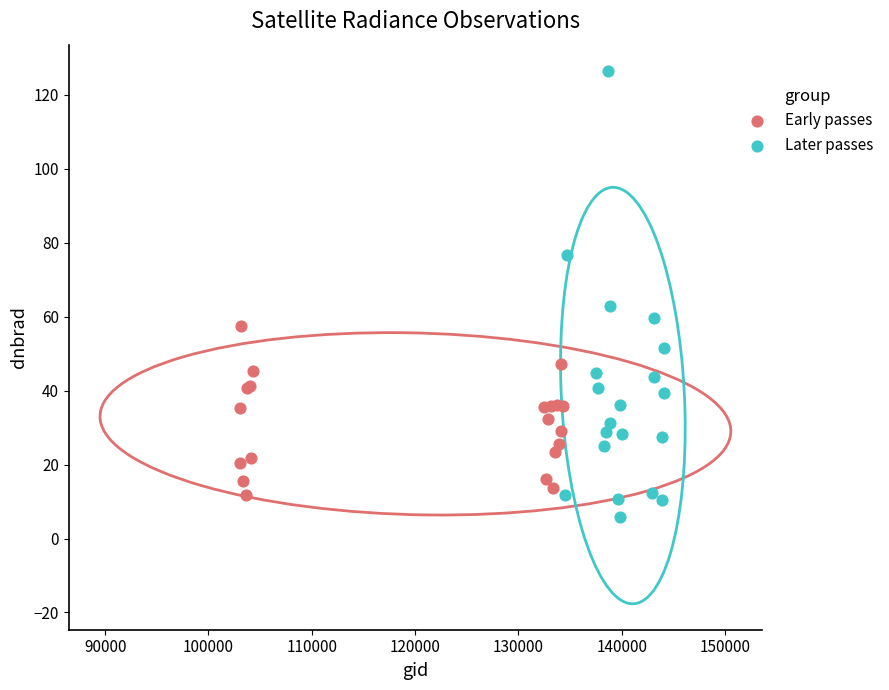

Which series has the largest Y range (max minus min)?

Later passes